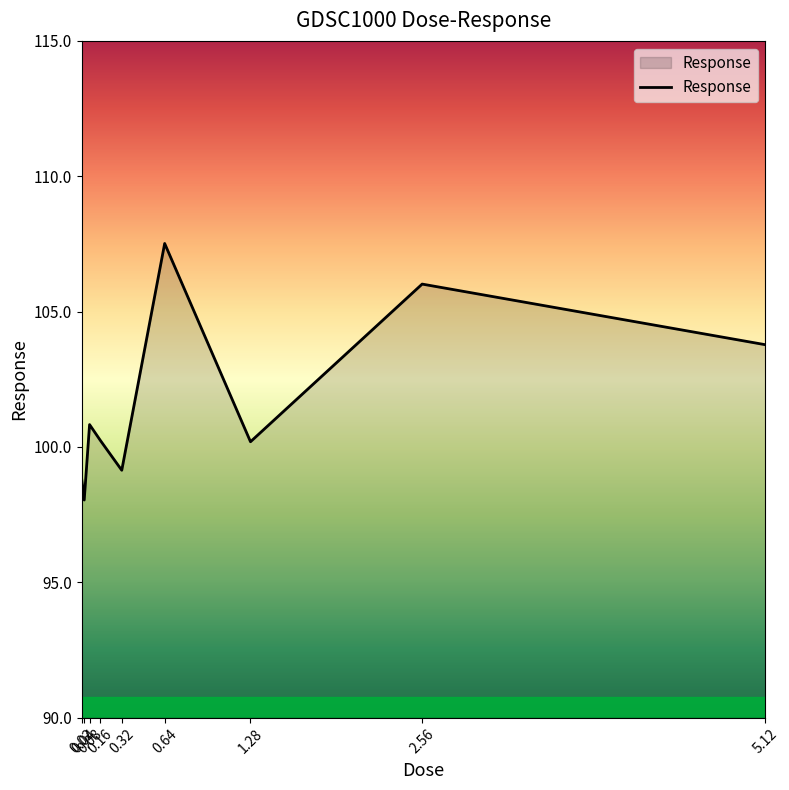

Is it true that the value at 5.12 is 103.8?

True